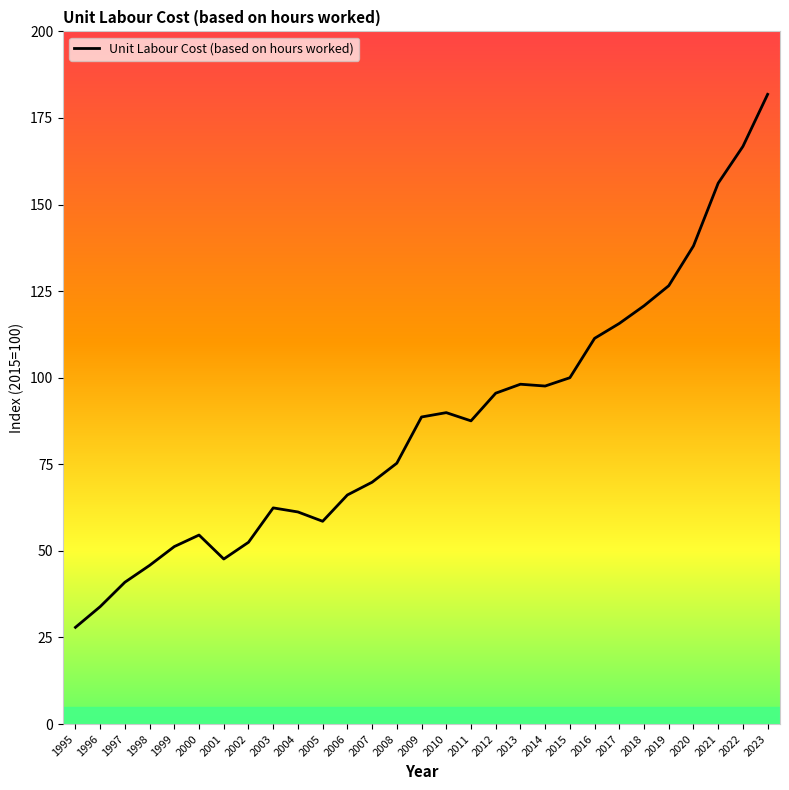

Count the number of data series in this chart.

1